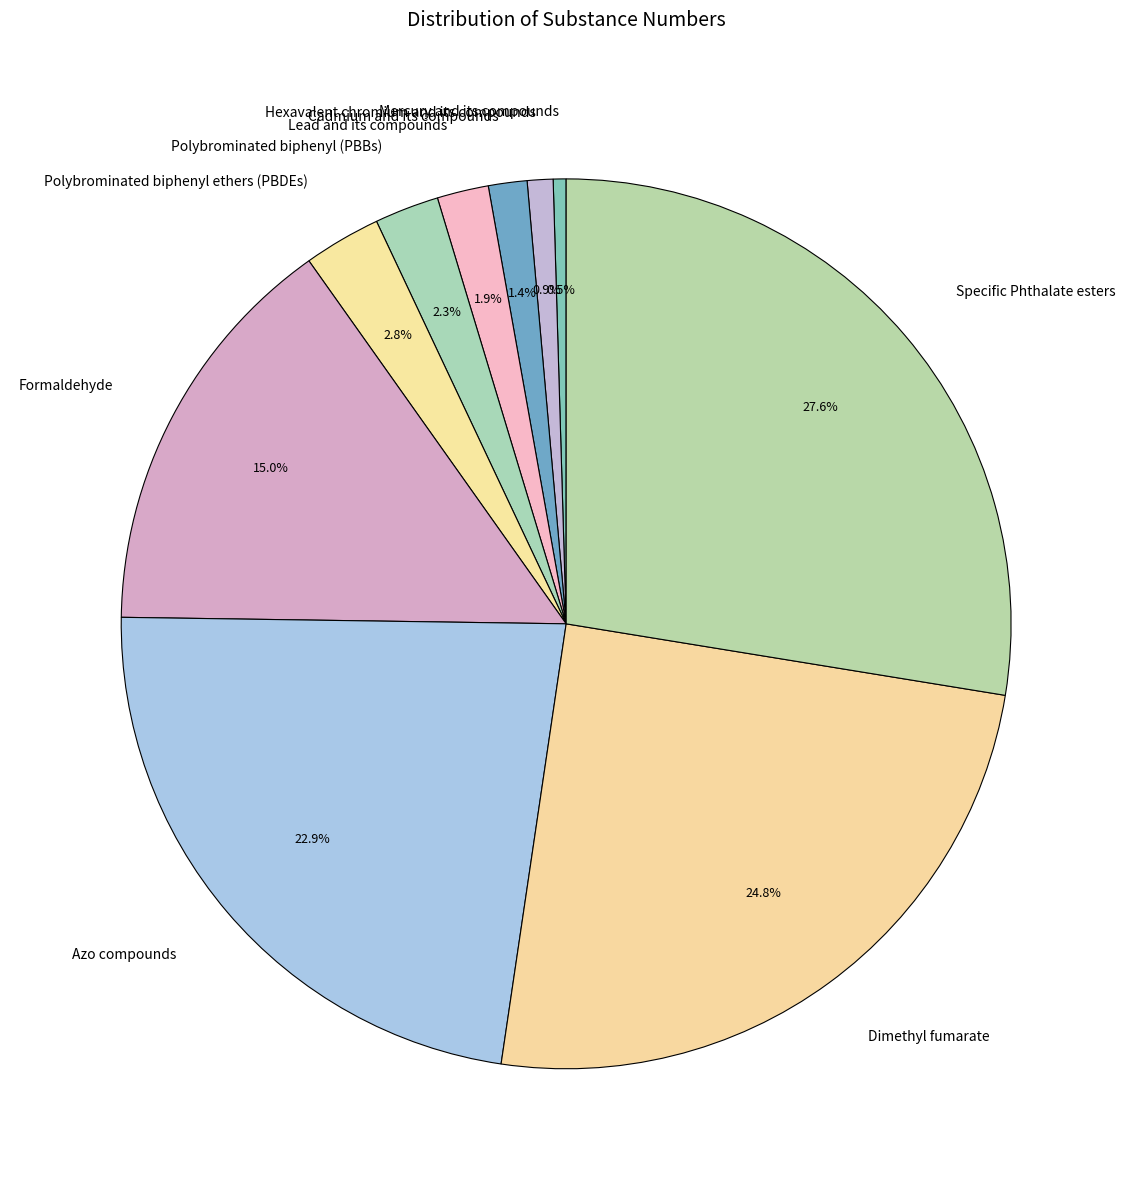

How many segments does this pie chart have?

10